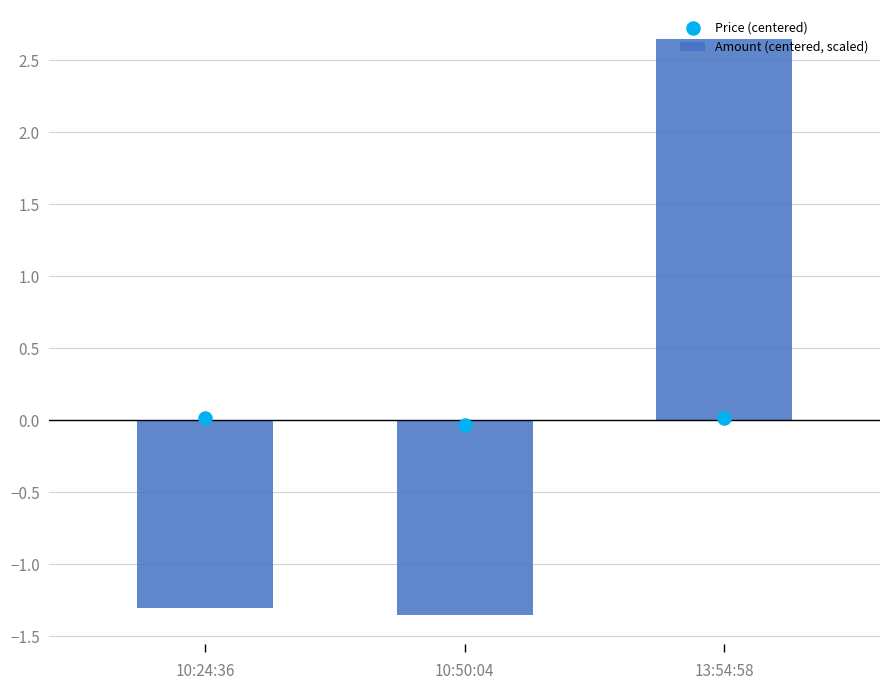

Which series reaches the minimum Y coordinate?

Amount (centered, scaled)